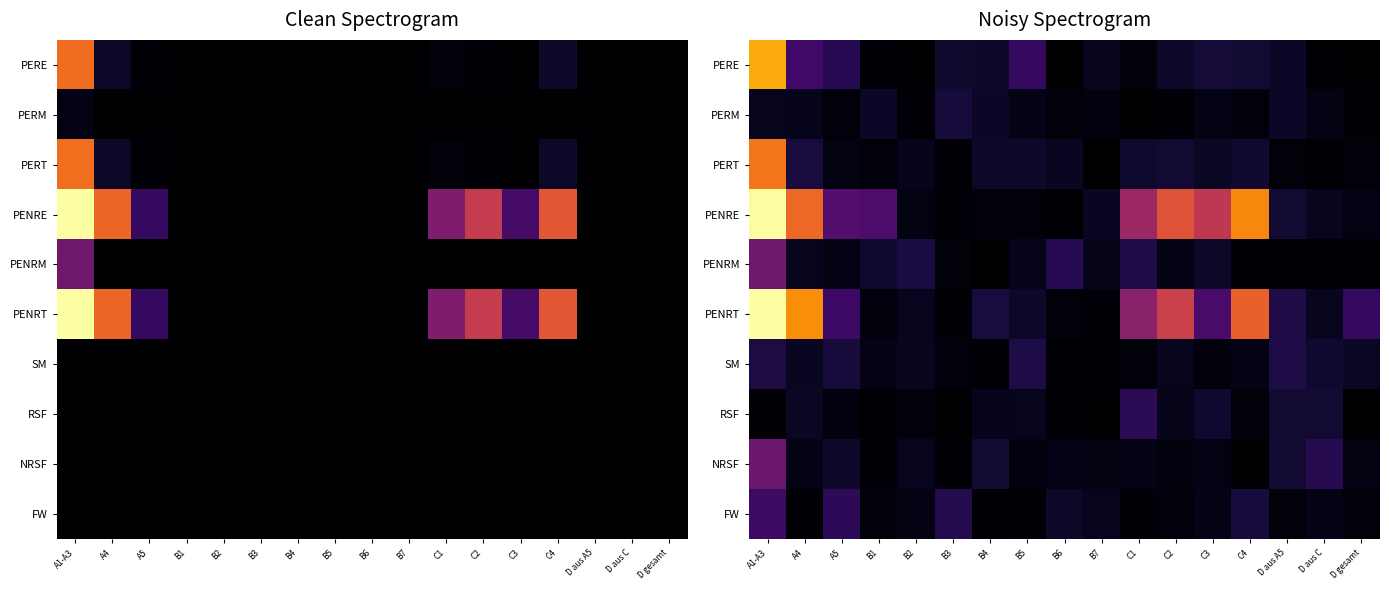

Which series has the largest total across all categories?

PENRE